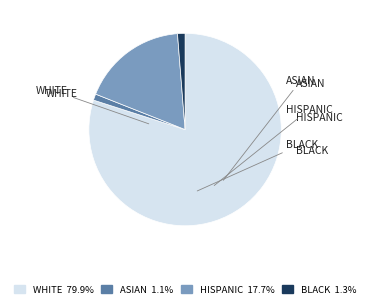

True or false: ASIAN accounts for 1% of the total.

True